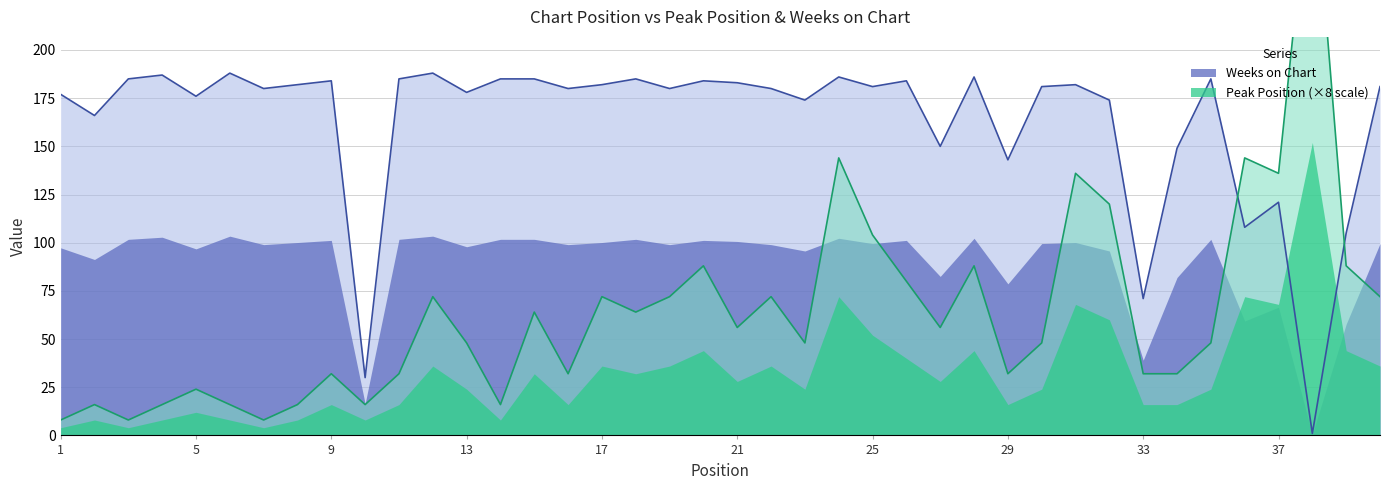

Does the chart have visible grid lines?

Yes